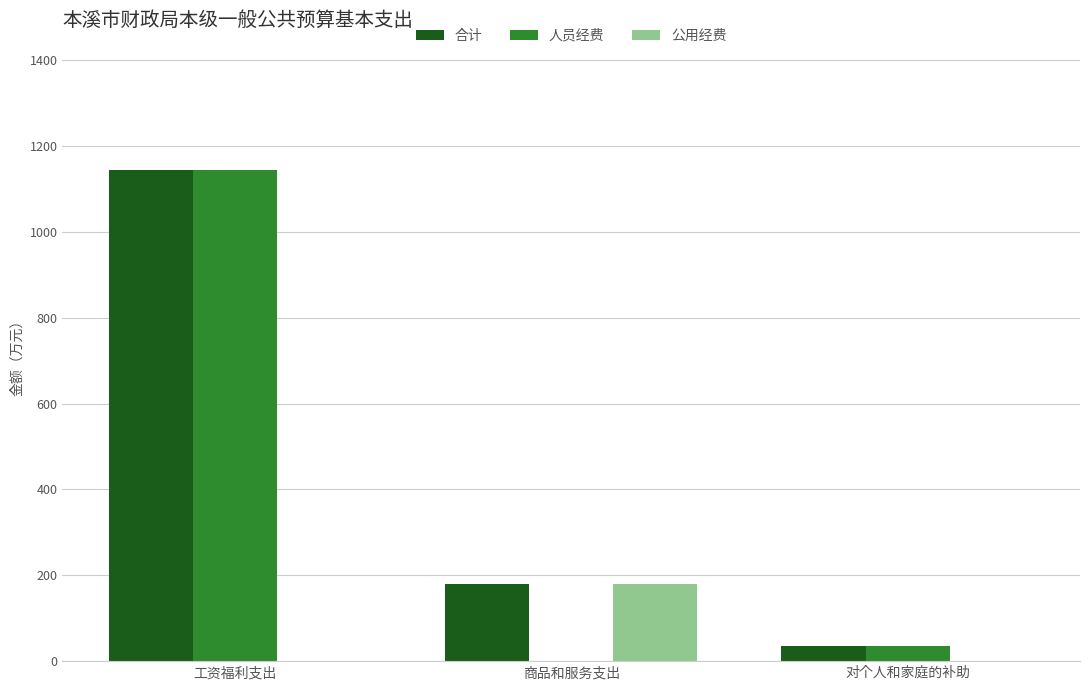

What are all the series names shown in the legend?

合计, 人员经费, 公用经费